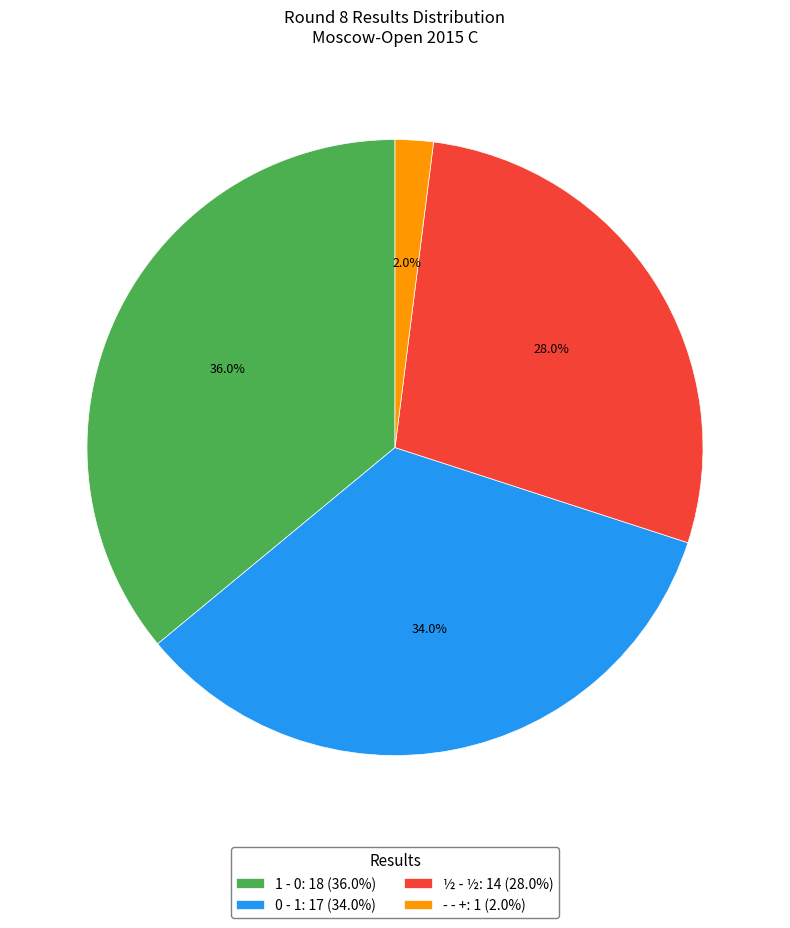

How many segments does this pie chart have?

4